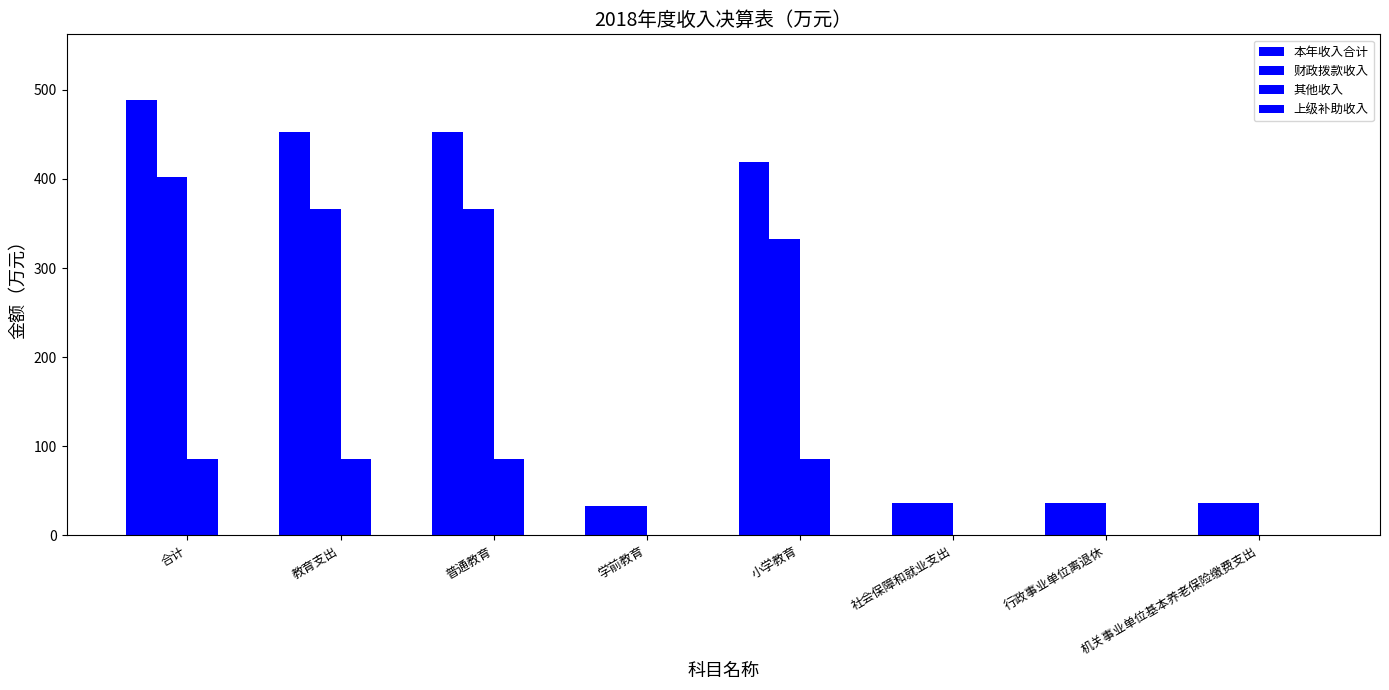

What is the label of the 8th bar from the right?

合计